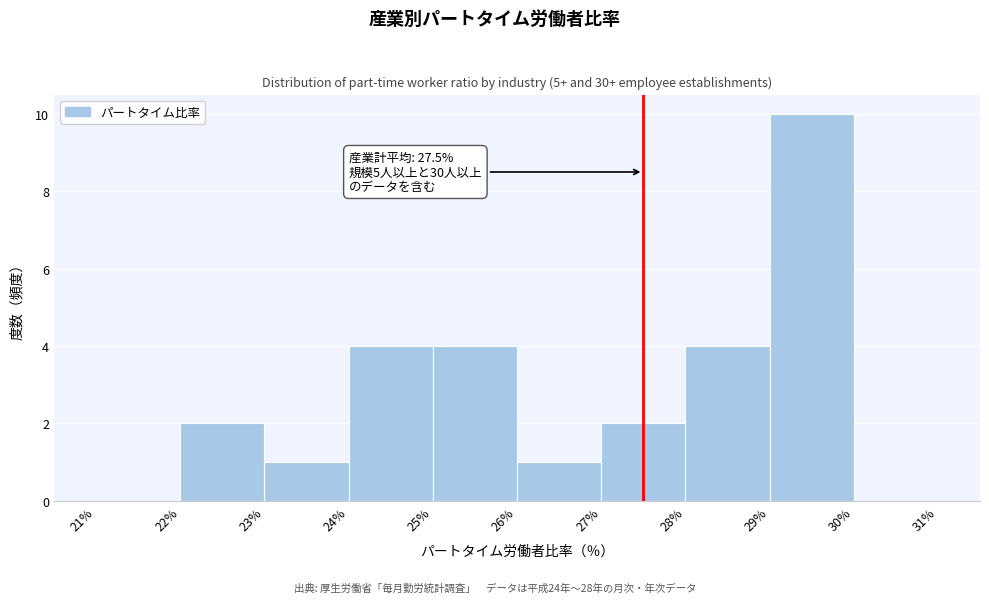

Over which range of the x-axis is the bar tallest?

29% to 30%